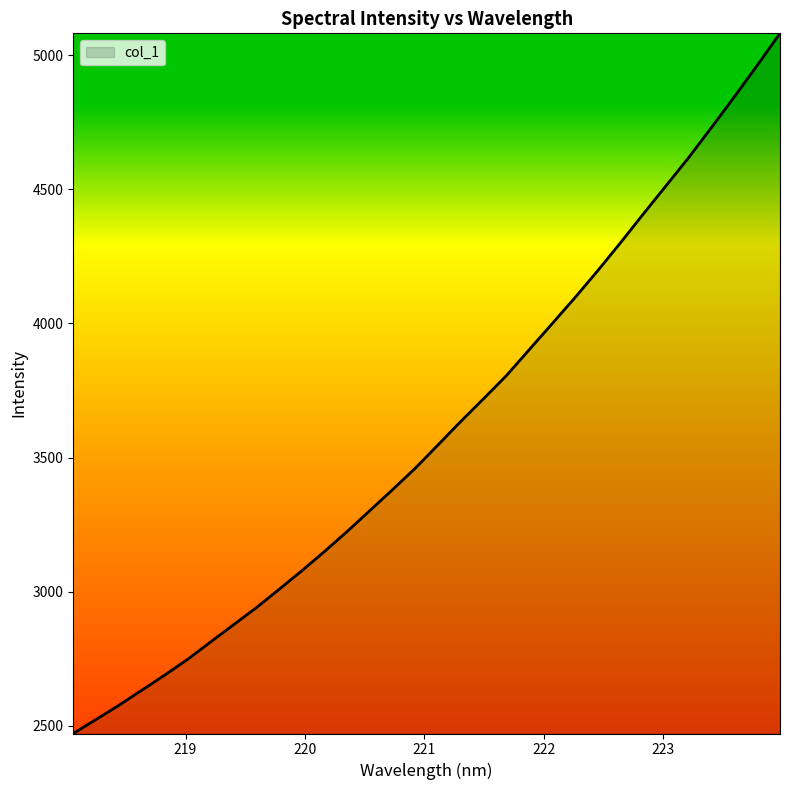

What is the minimum value shown in the chart?

2471.2